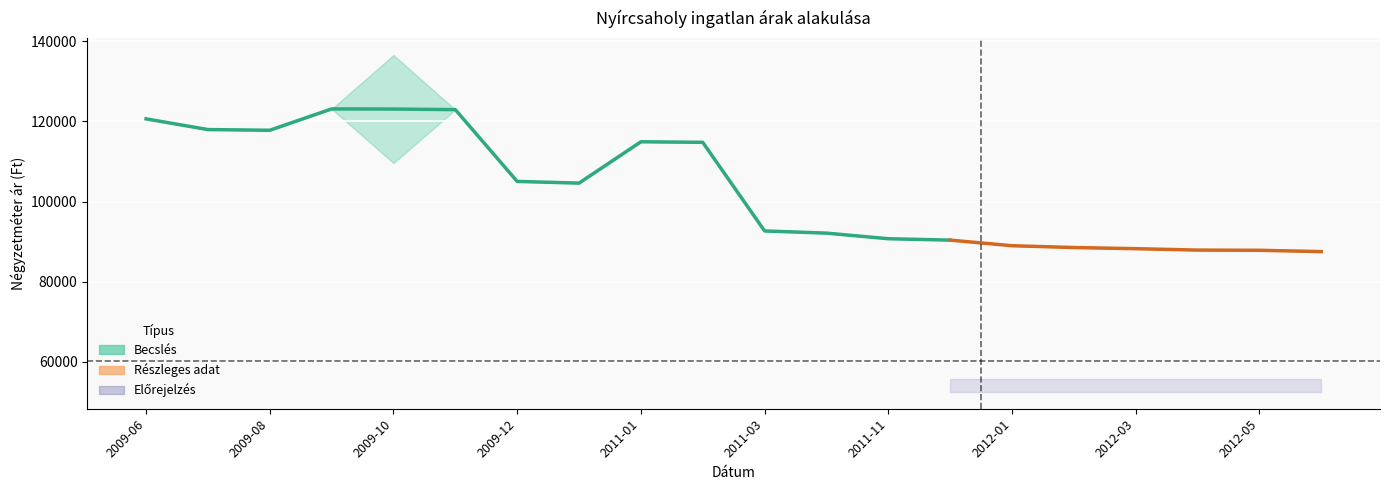

How many categories are shown in the chart?

20